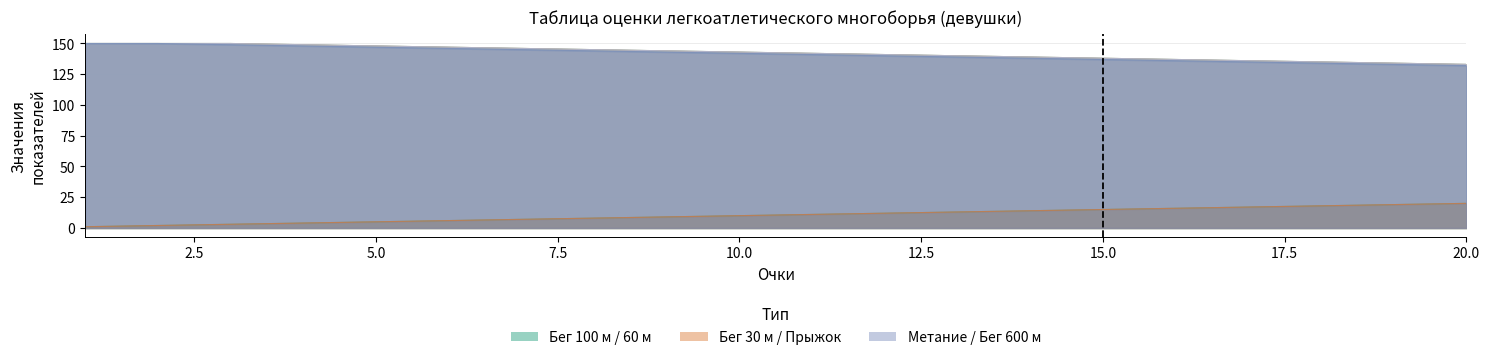

Which category has the highest value in the beg_100m series?

1